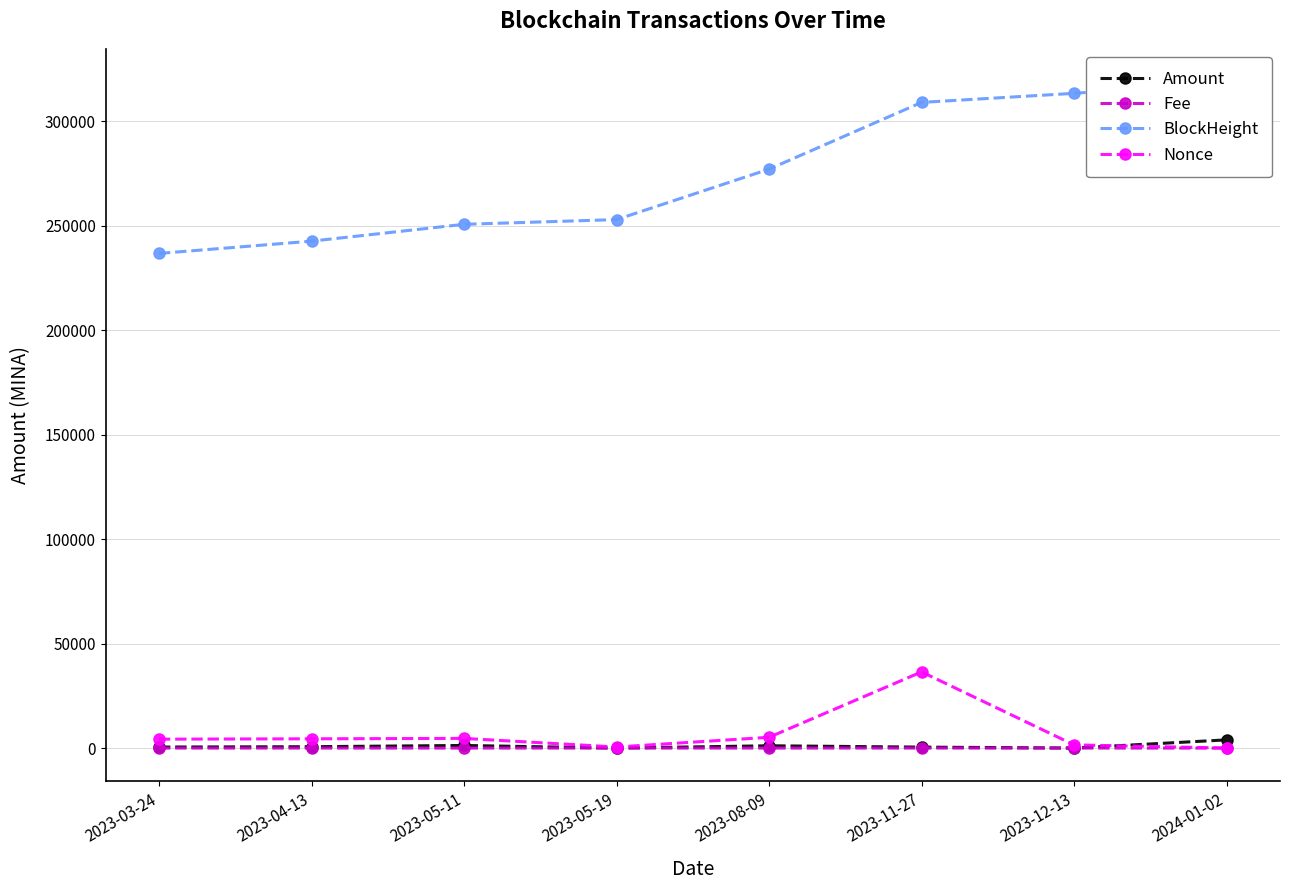

How many series are shown in this chart?

4